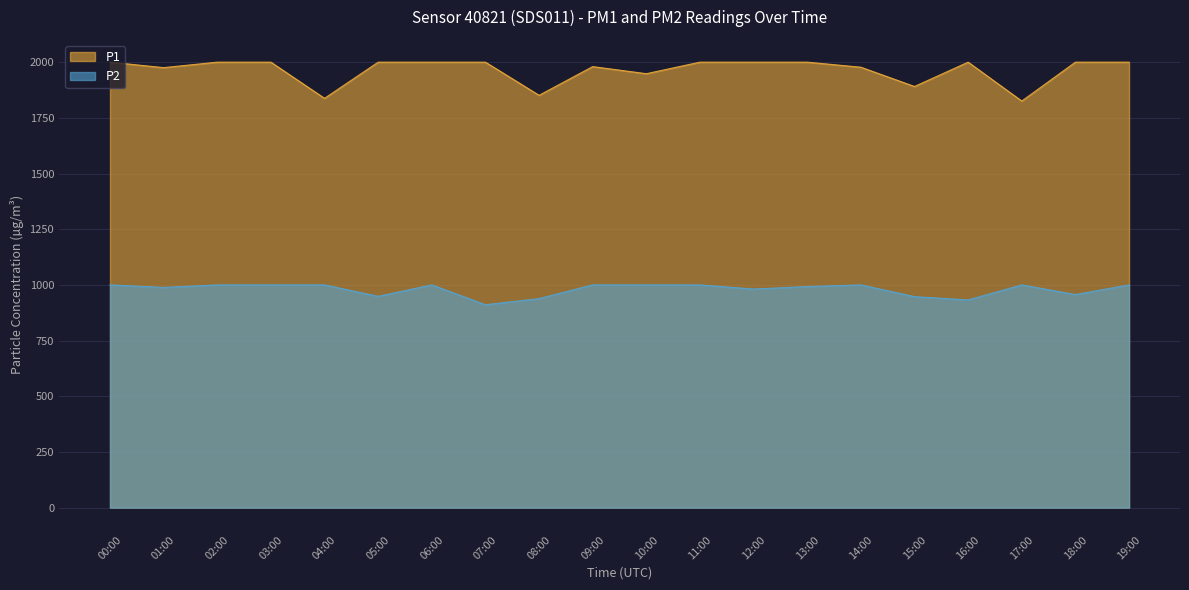

What is the average value of the P2 series?

979.8